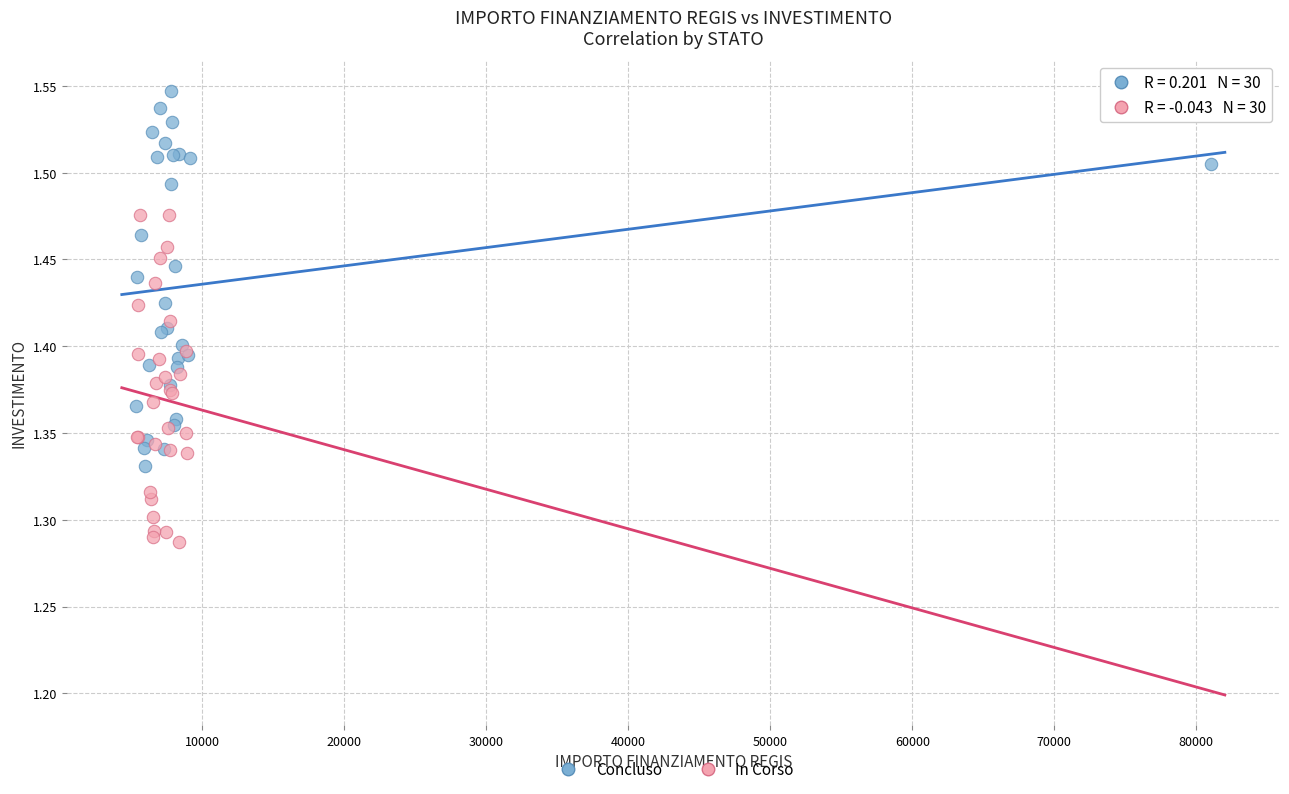

Which series has the largest Y range (max minus min)?

Concluso